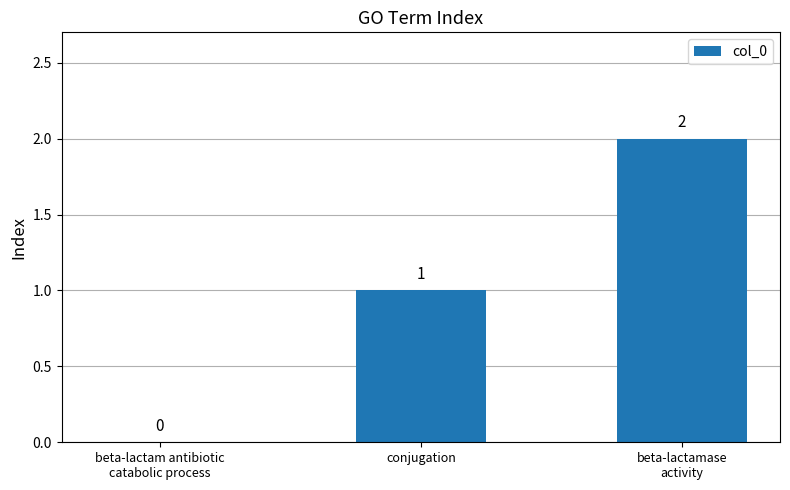

What is the sum of all values?

3